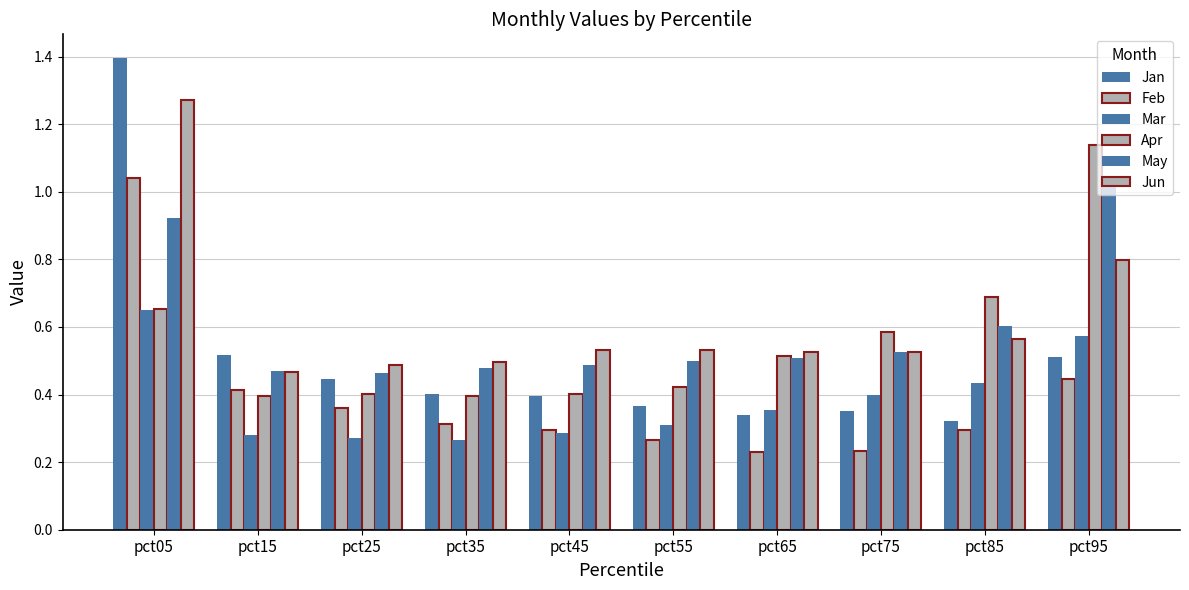

How many series are shown in this chart?

6